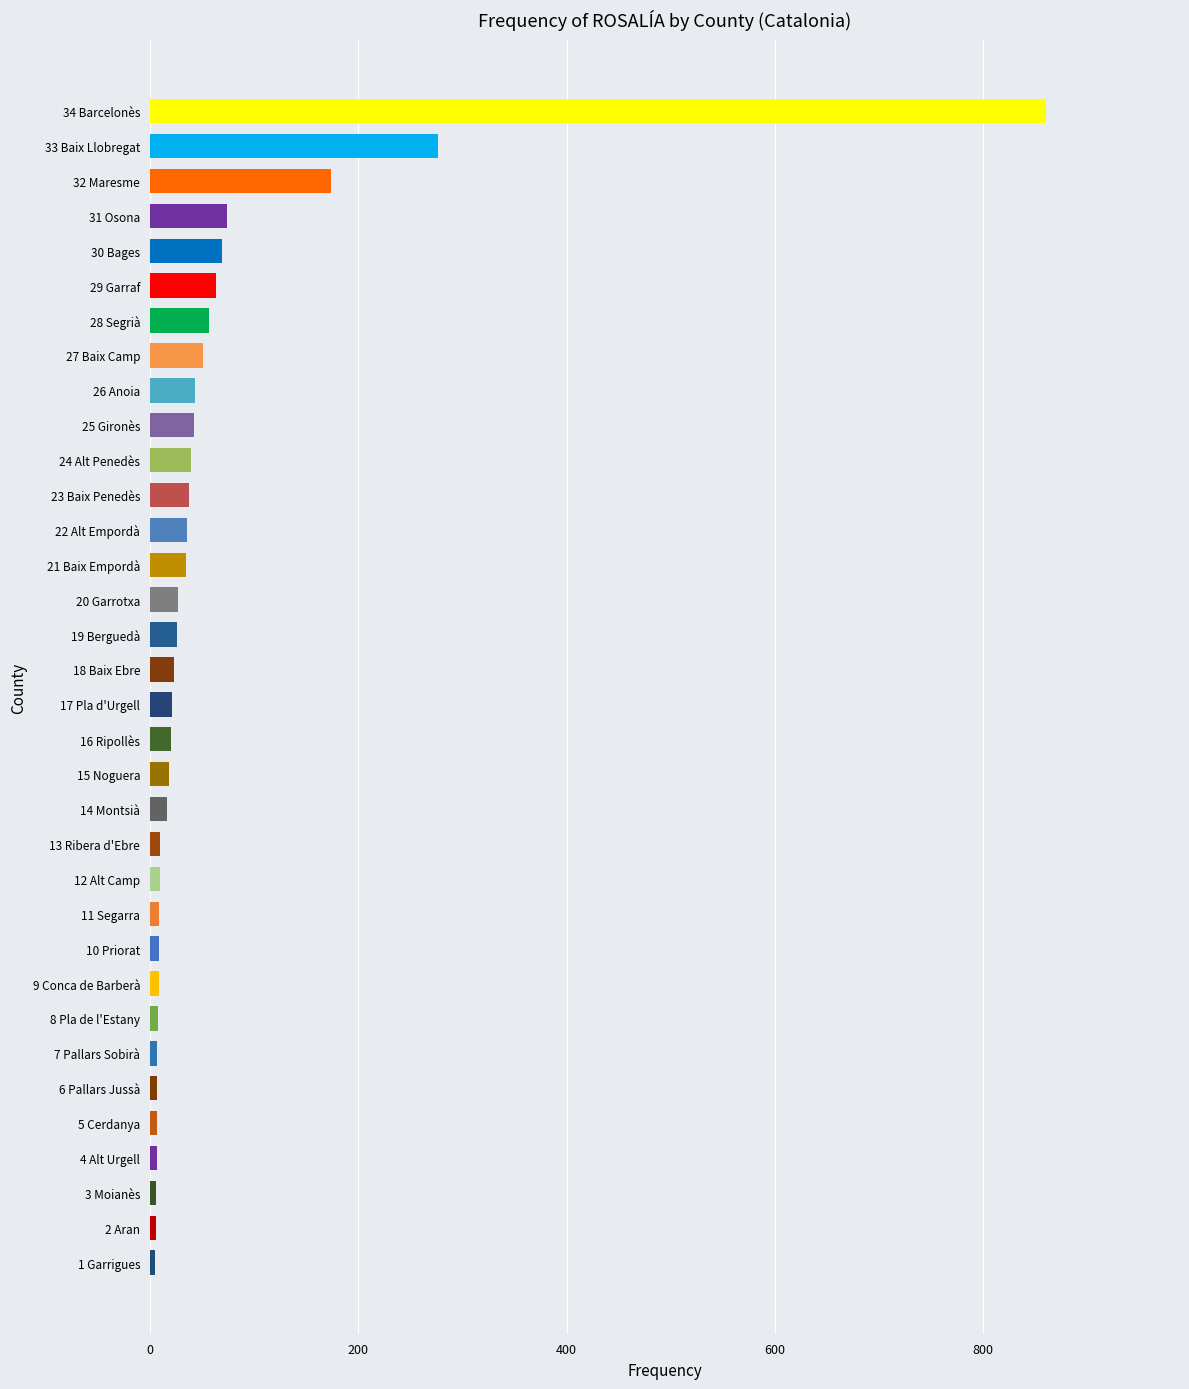

Between 18 Baix Ebre and 30 Bages, which is larger?

30 Bages